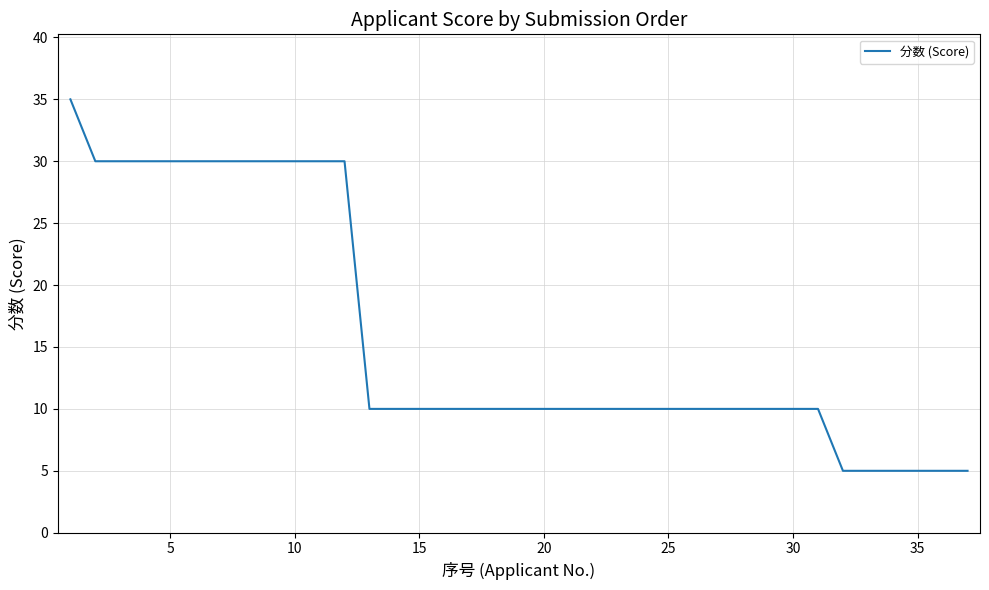

Is this an area chart (filled region under the line)?

No